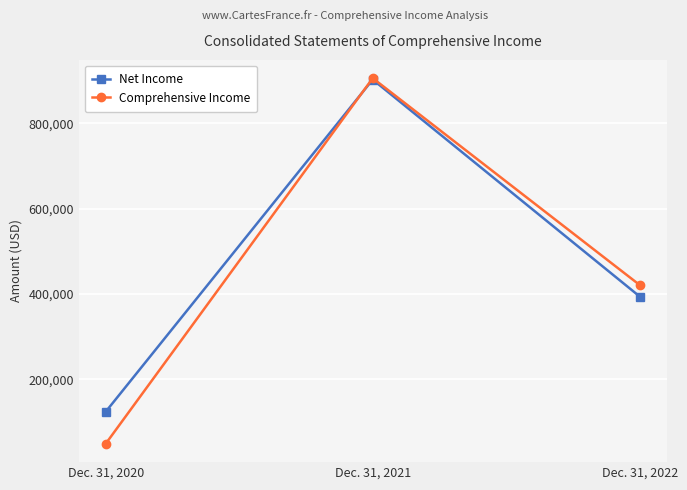

At which label does Net Income first exceed 393913?

Dec. 31, 2021